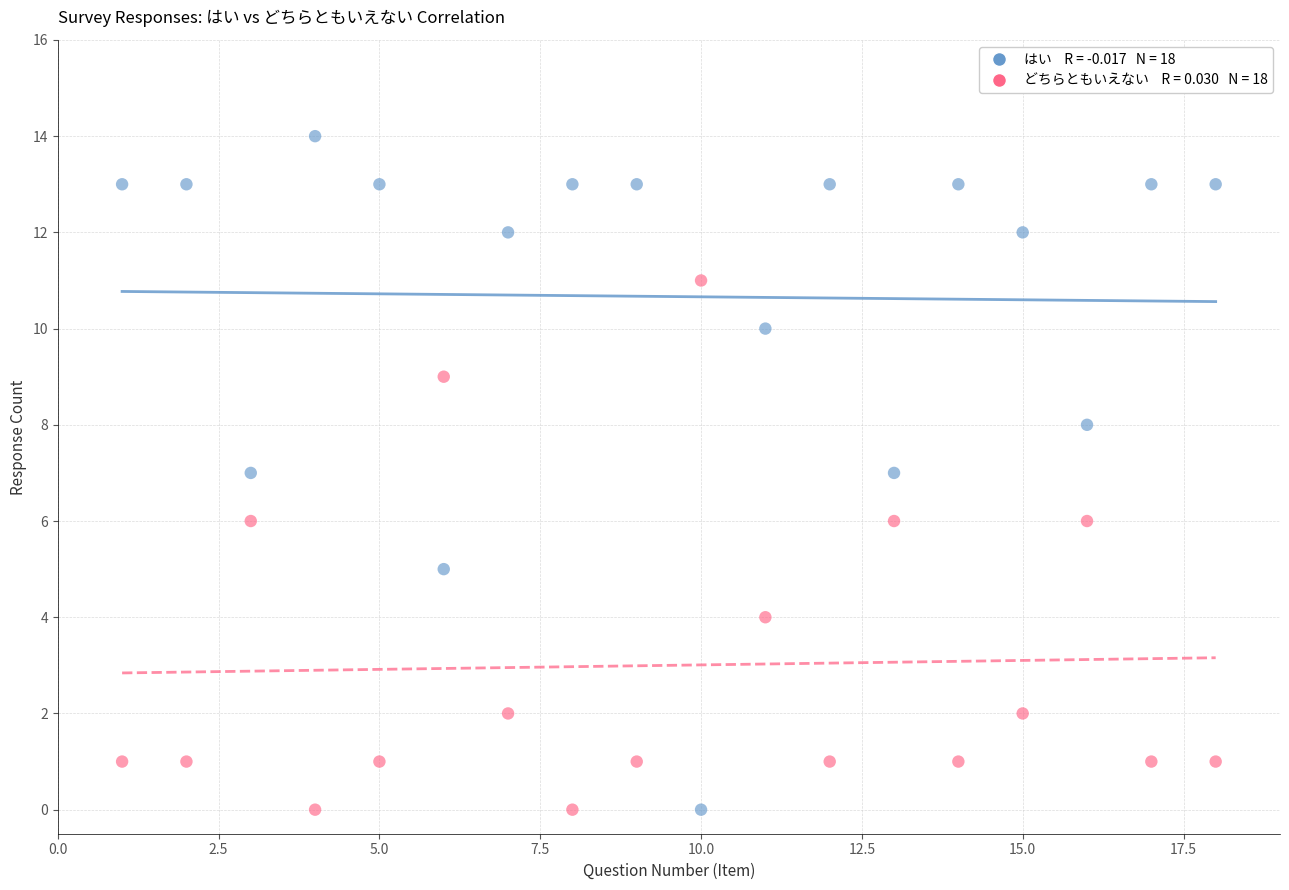

Across all data points, what is the range of Y values (max minus min)?

14